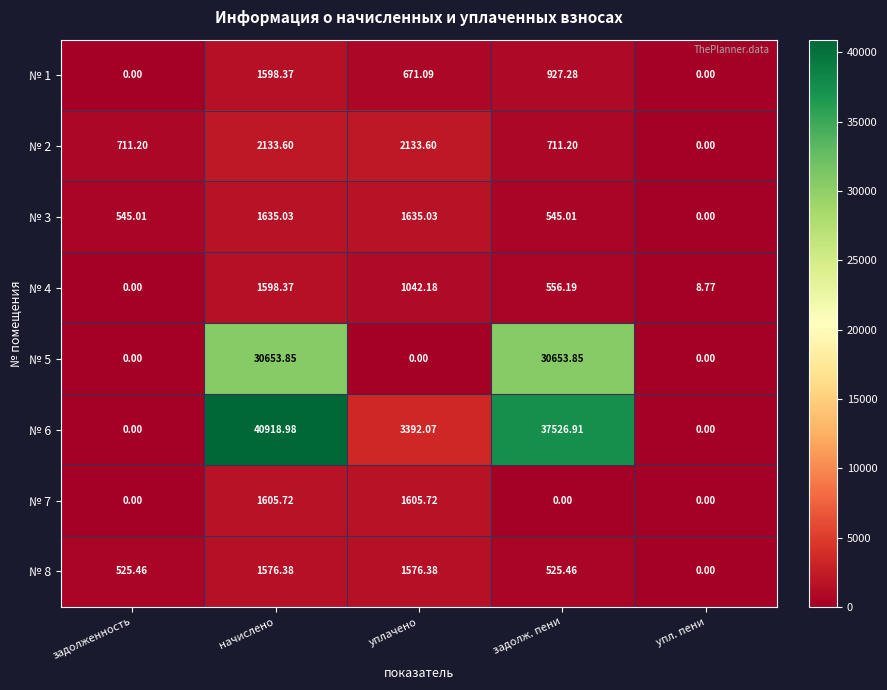

At how many categories does at least one series exceed 26311?

2